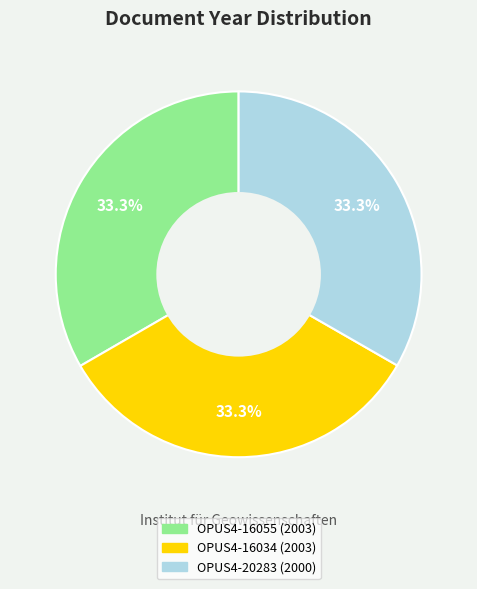

What is the ratio of the value at OPUS4-16034 to the value at OPUS4-20283?

1.0